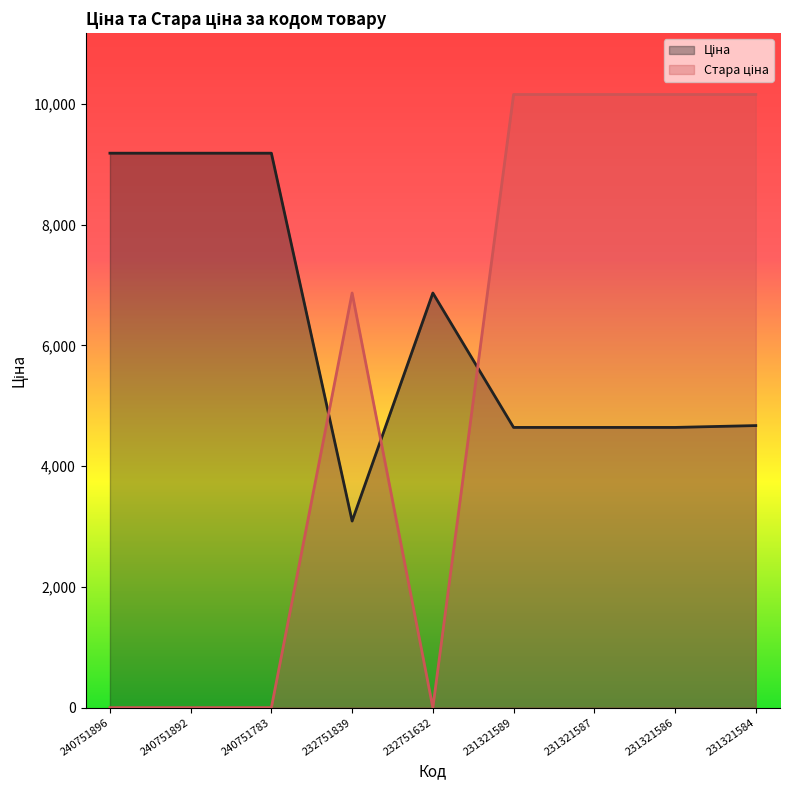

What is the difference between the second highest and minimum values in the Ціна series?

6094.6